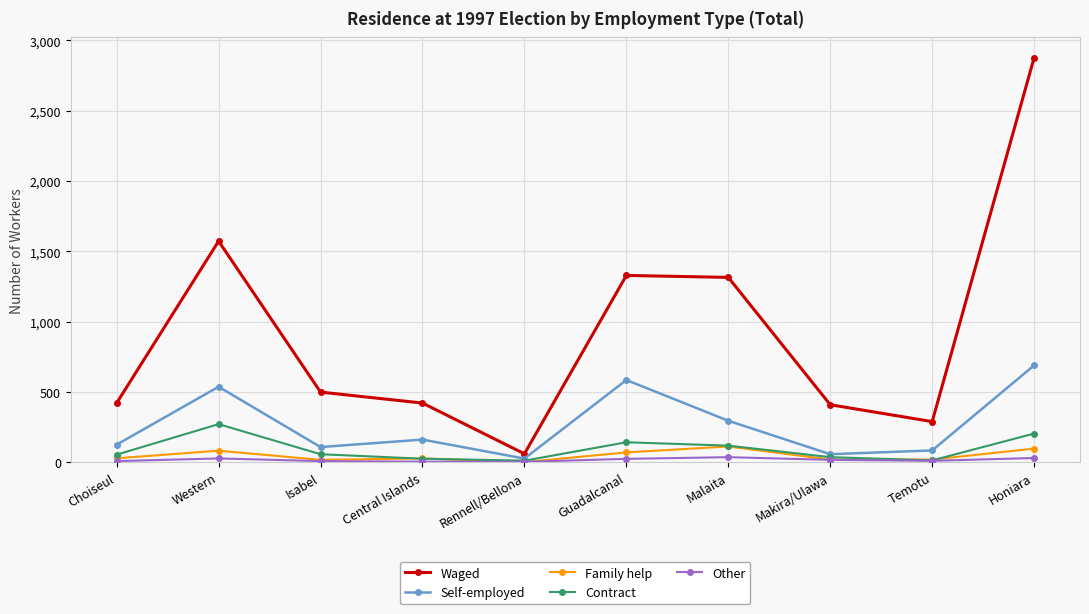

Is it true that Self-employed equals 780 at Guadalcanal?

False